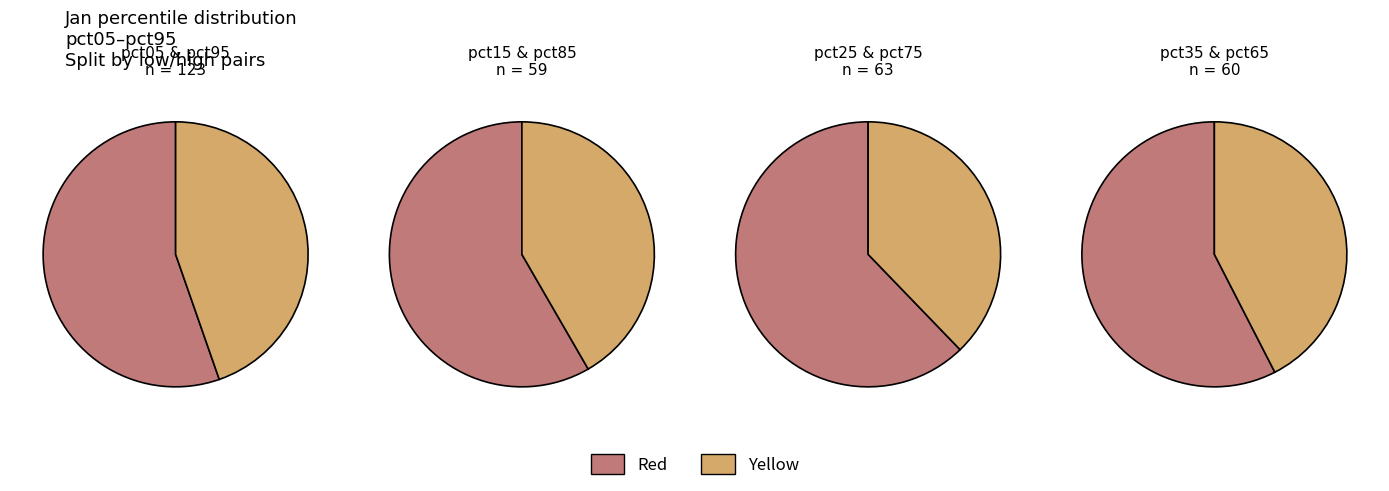

Does pct15 represent more than half of the total?

No